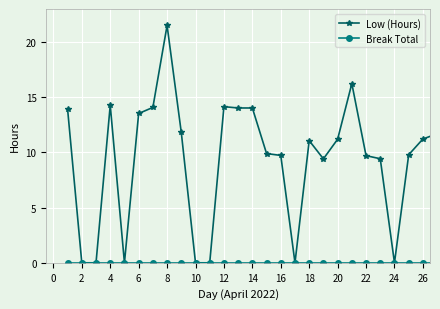

What is the greatest value displayed?

21.5